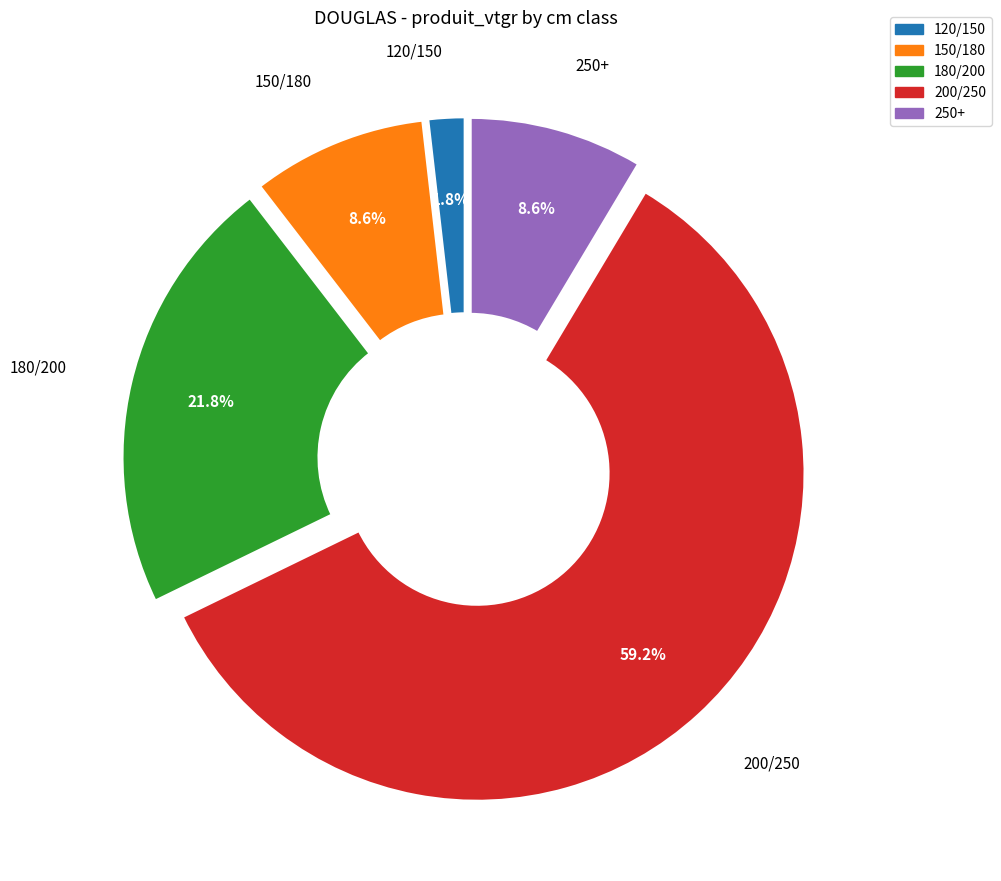

Which slice is the largest?

200/250